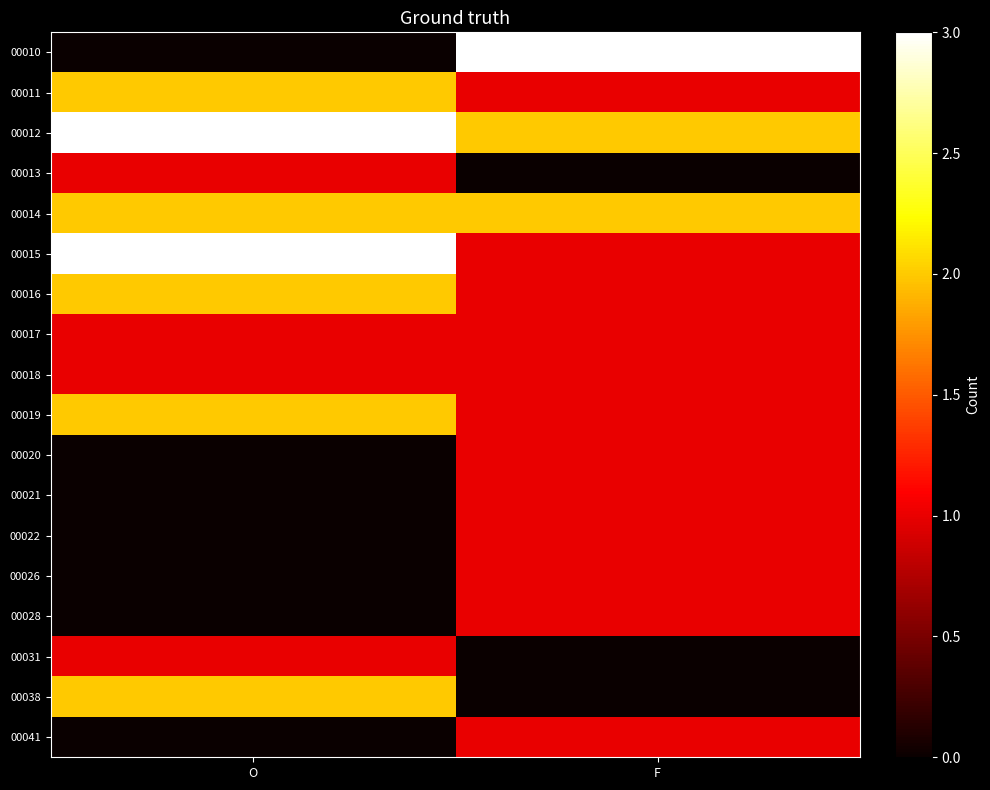

What is the difference between the highest and lowest values at F?

3